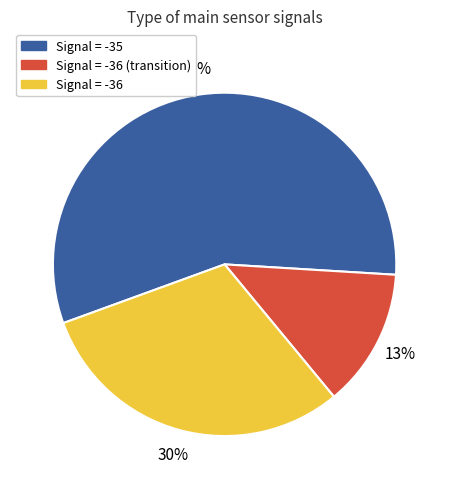

Is there any slice that represents more than half of the pie?

Yes